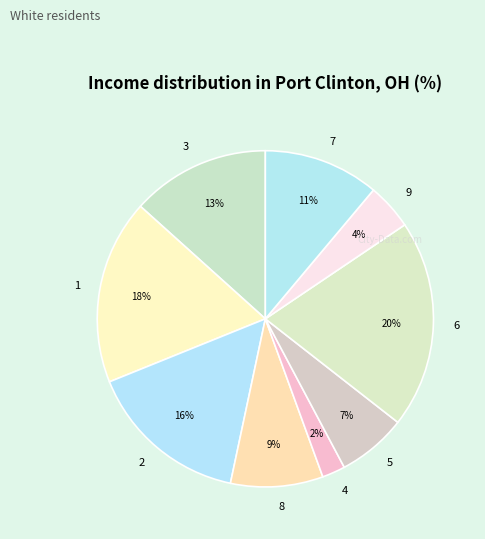

How many segments does this pie chart have?

9